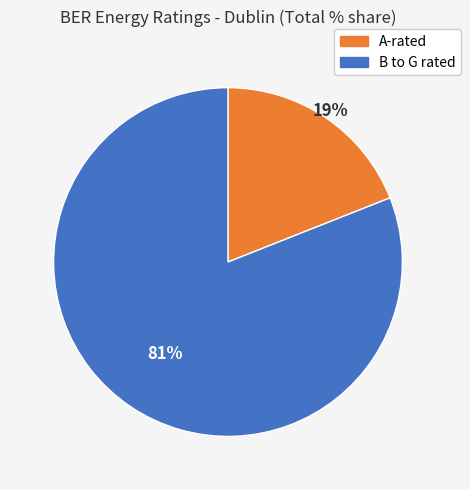

Rank the categories by value from highest to lowest.

B to G rated, A-rated